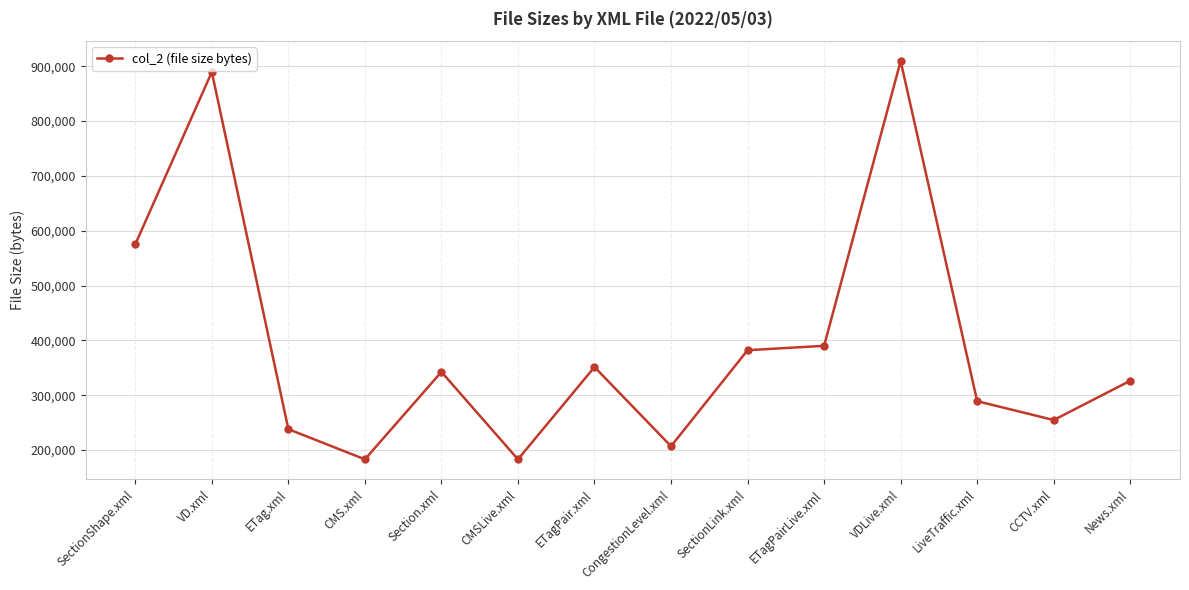

What is the difference between the maximum and minimum values?

726371